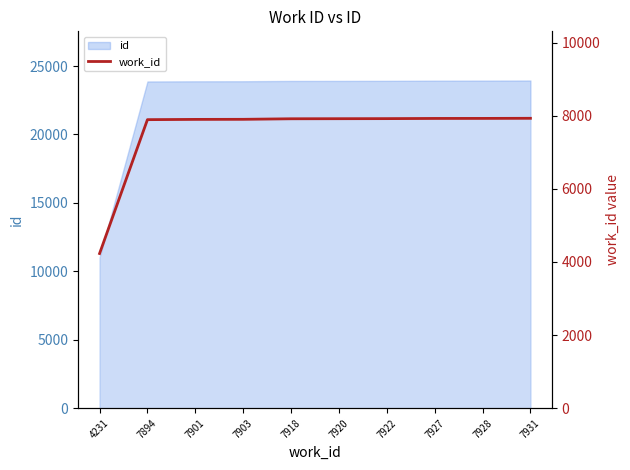

List the labels in order of value, smallest first.

4231, 7894, 7901, 7903, 7918, 7920, 7922, 7927, 7928, 7931